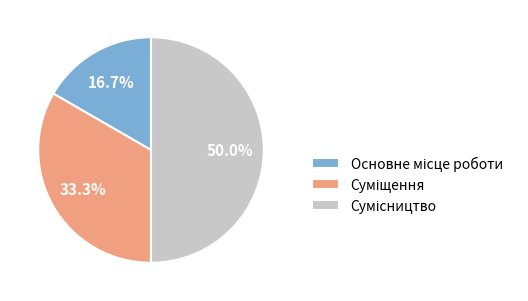

Count the number of slices in the pie.

3